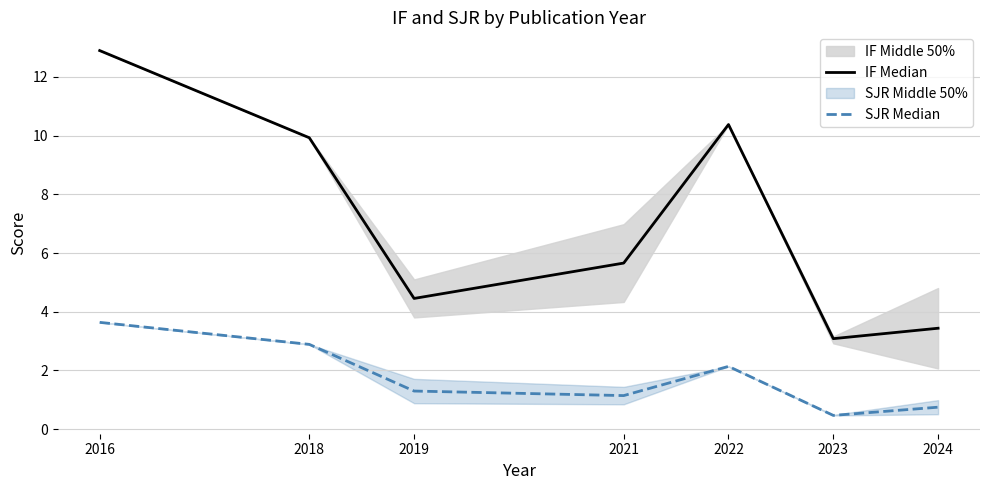

True or false: SJR Median has a value of 1.1 at 2021.

True